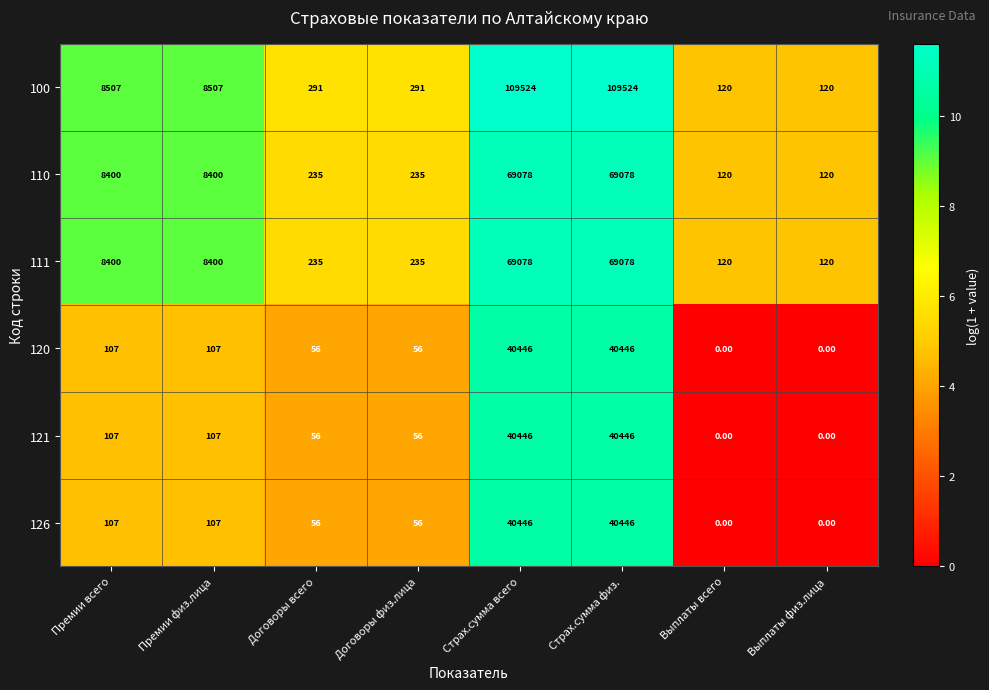

What is the difference between the highest and lowest values at Договоры физ.лица?

235